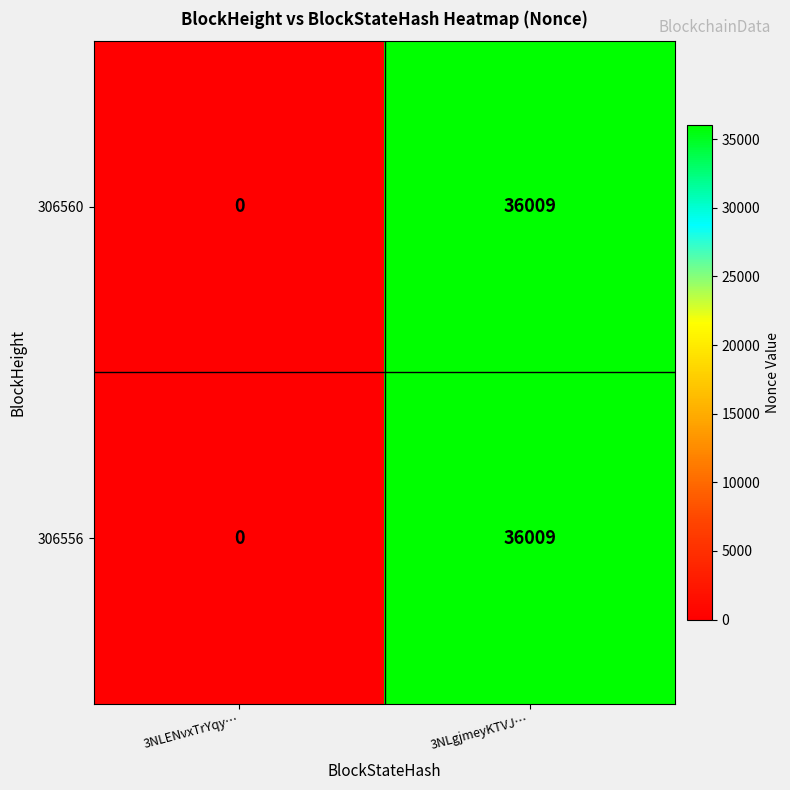

Reading right to left, what are all the values shown in this chart?

306560: 36009	0
306556: 36009	0